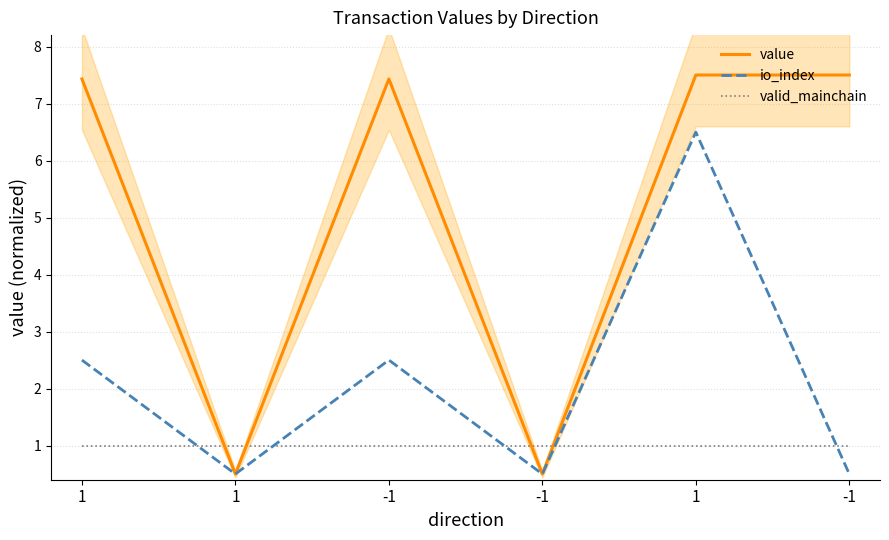

What is the difference between the maximum and minimum values in the io_index series?

6.0